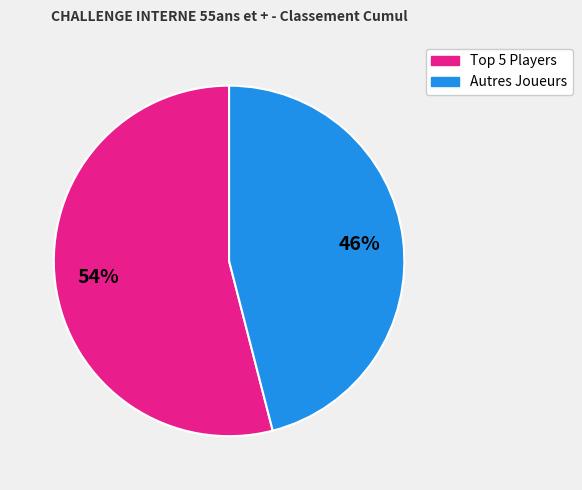

To the nearest percent, what is the difference between the largest and smallest slice percentages?

8%